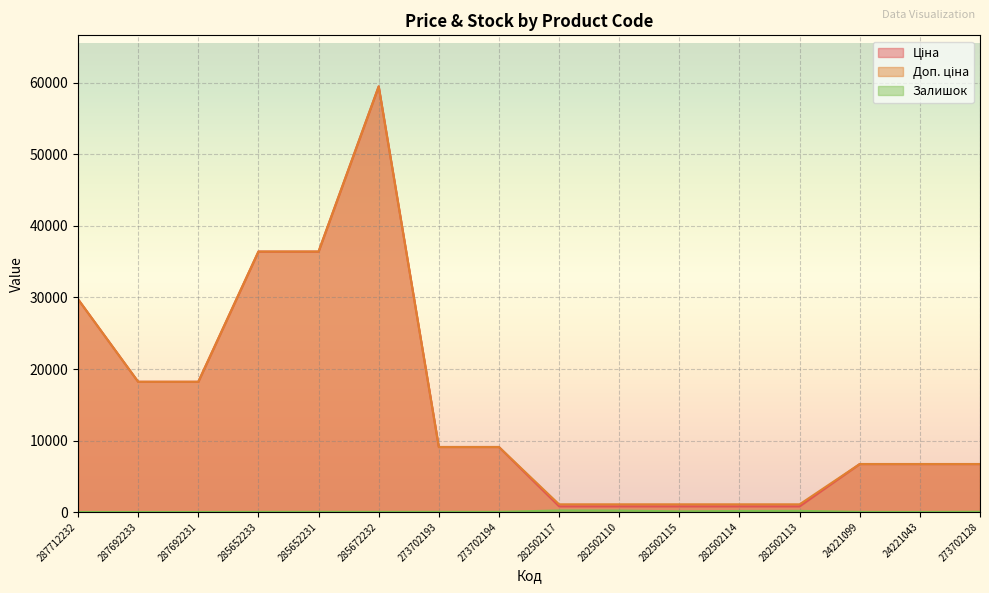

How many distinct data groups are displayed?

3